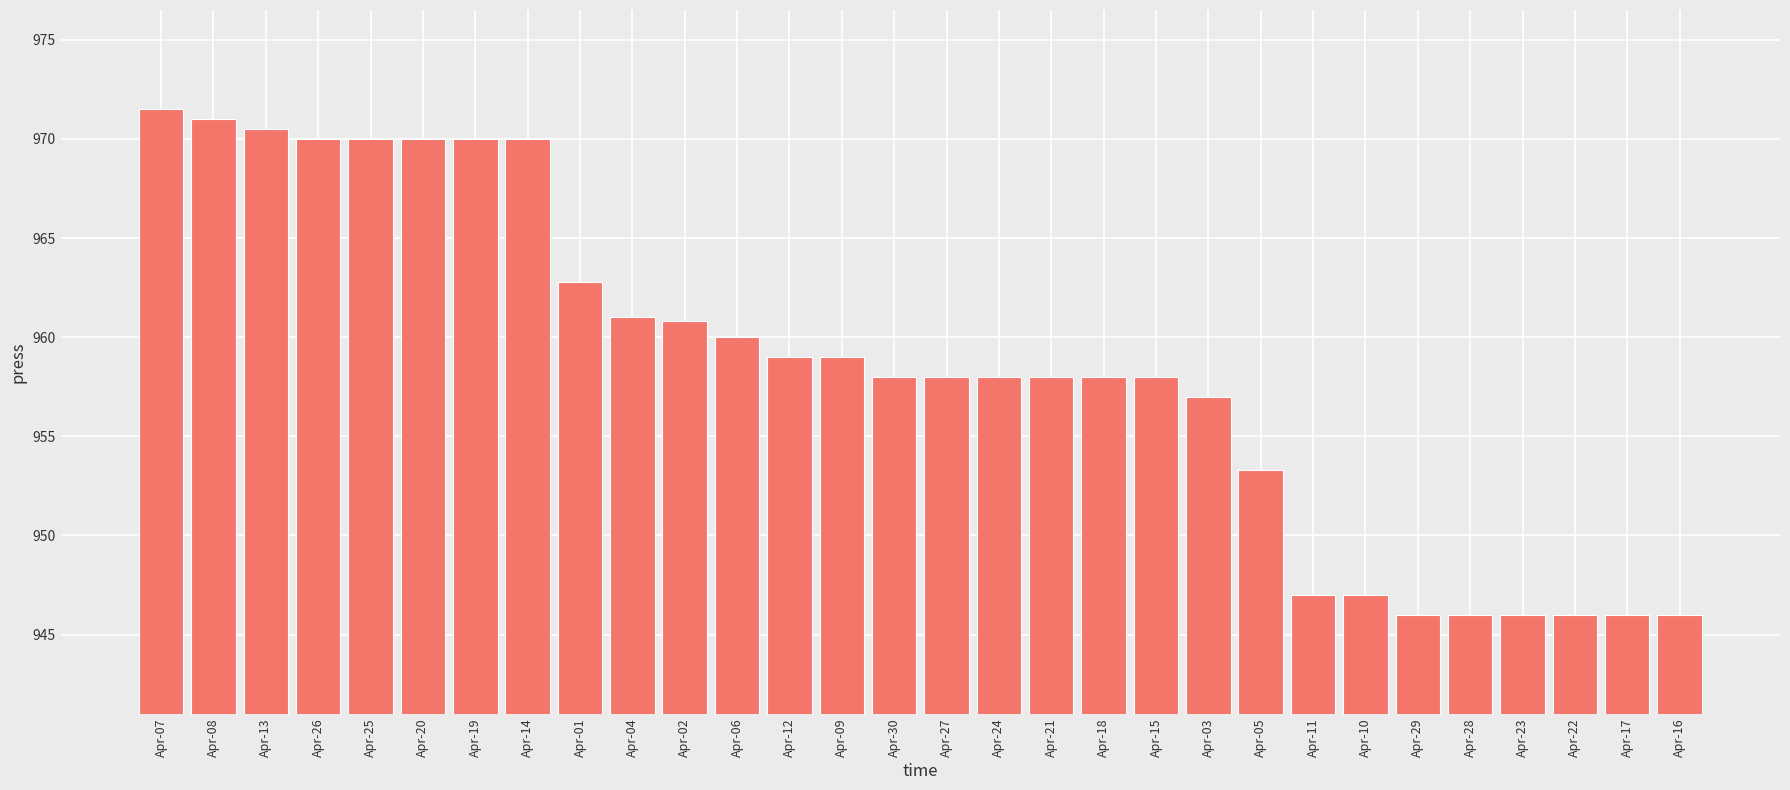

What is the minimum value shown in the chart?

946.0